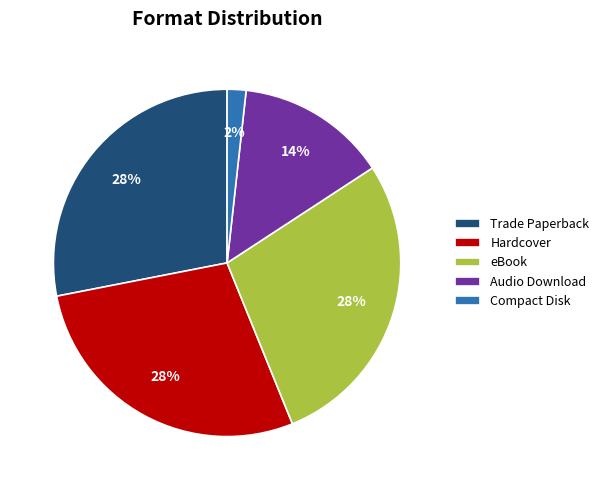

Count the number of slices in the pie.

5